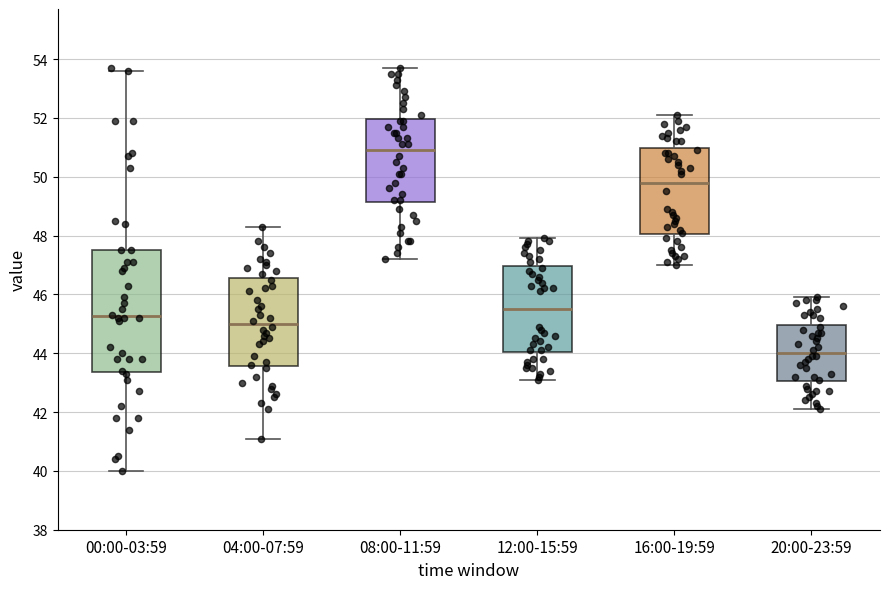

Where does the lower whisker of the box for 16:00-19:59 end on the y-axis? The values are not printed on the chart, so give them approximately, as read against the axis.

47.0